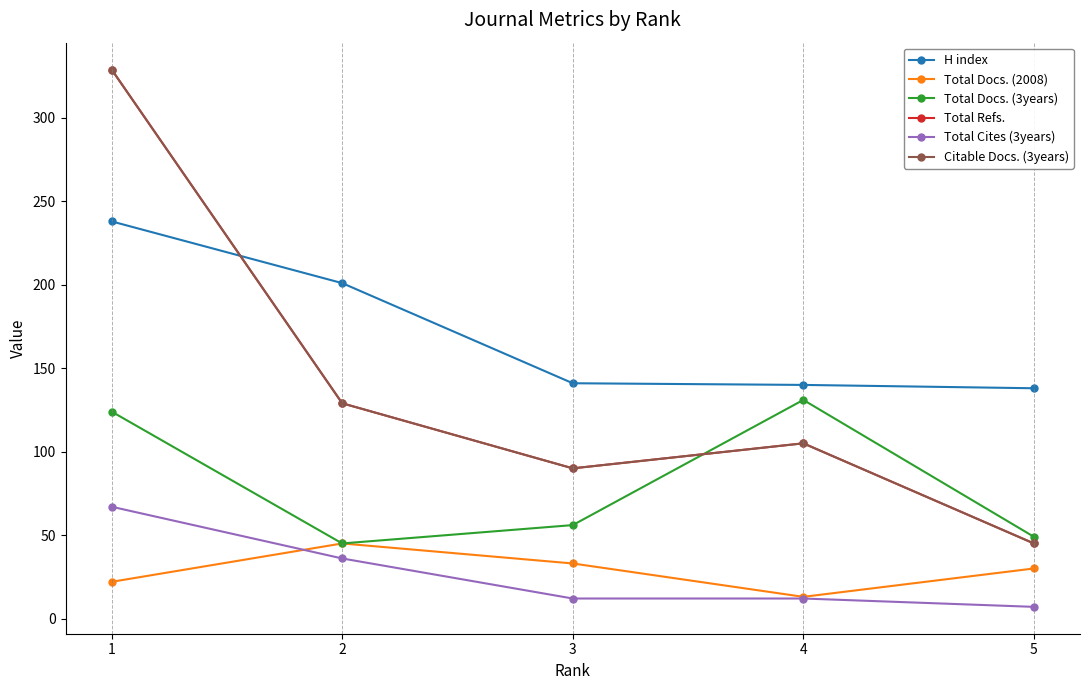

Reading left to right, extract all data points from this chart.

H index: 238	201	141	140	138
Total Docs. (2008): 22	45	33	13	30
Total Docs. (3years): 124	45	56	131	49
Total Refs.: 329	129	90	105	45
Total Cites (3years): 67	36	12	12	7
Citable Docs. (3years): 329	129	90	105	45